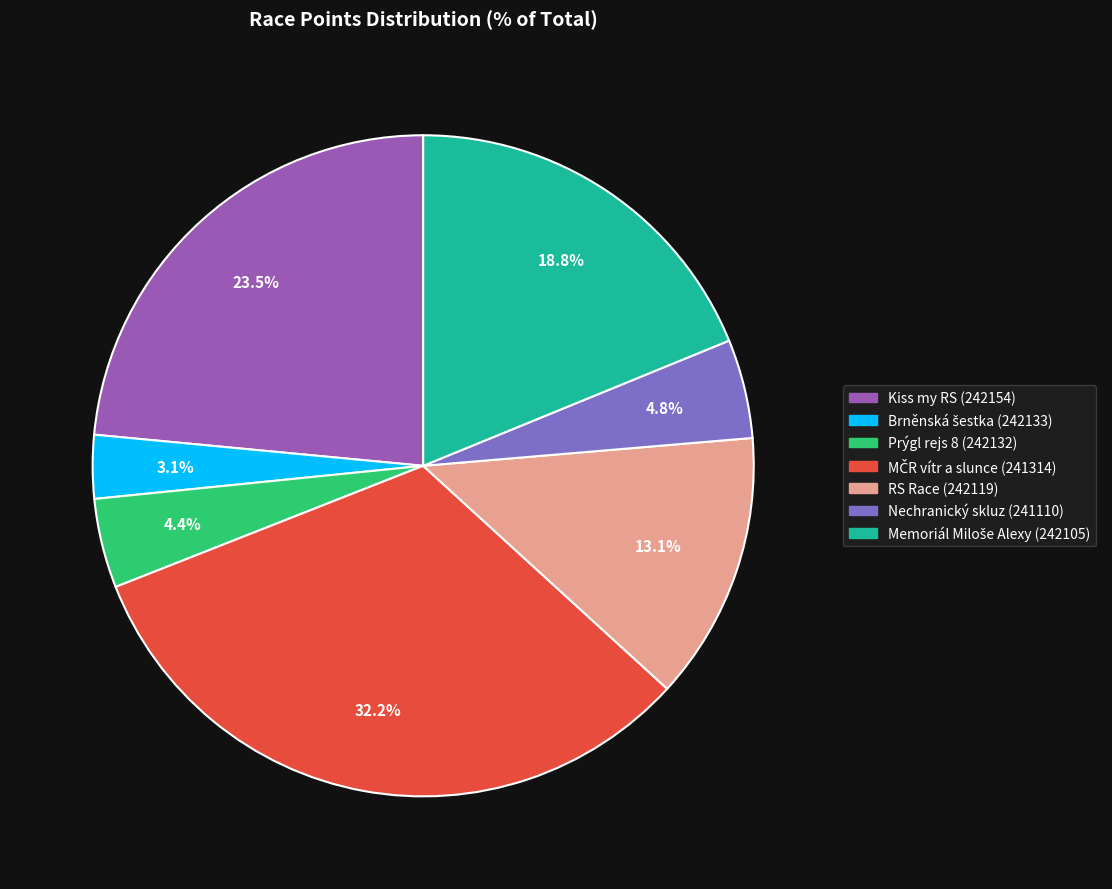

What portion of the pie excludes RS Race (242119)?

86.9%